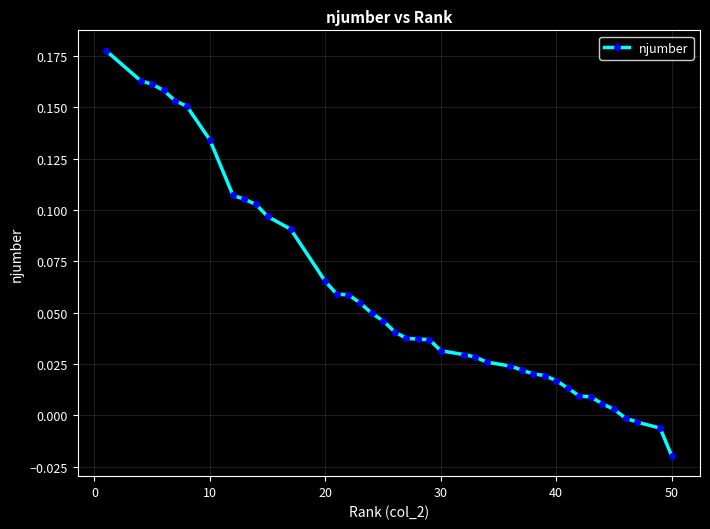

What is the sum of all values?

2.3